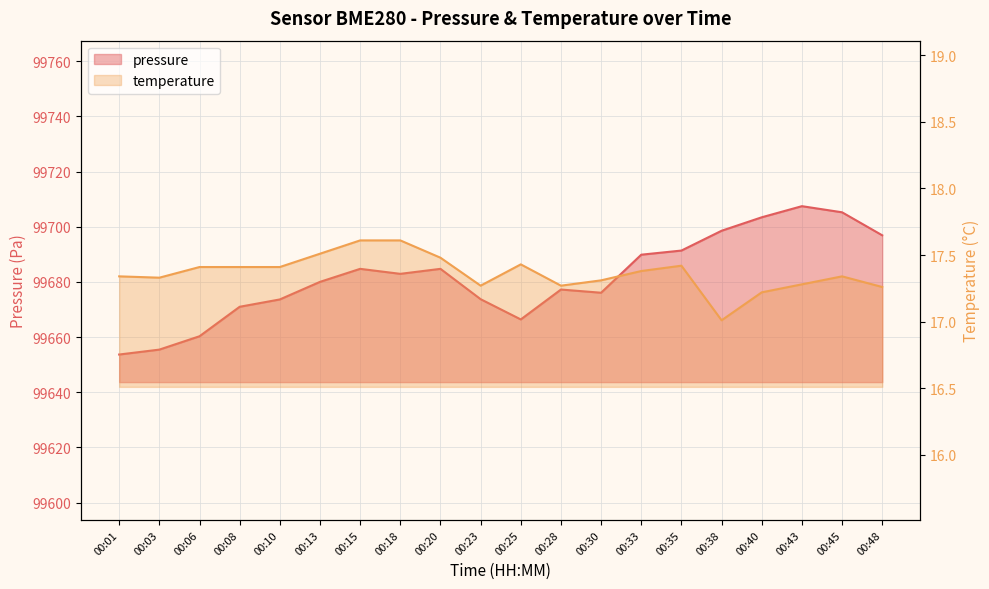

Reading right to left, list all the values displayed in this chart.

pressure: 99696.9	99705.2	99707.5	99703.4	99698.6	99691.4	99689.9	99676.1	99677.2	99666.4	99673.8	99684.8	99682.9	99684.8	99680.0	99673.7	99671.0	99660.3	99655.5	99653.7
temperature: 17.3	17.3	17.3	17.2	17.0	17.4	17.4	17.3	17.3	17.4	17.3	17.5	17.6	17.6	17.5	17.4	17.4	17.4	17.3	17.3